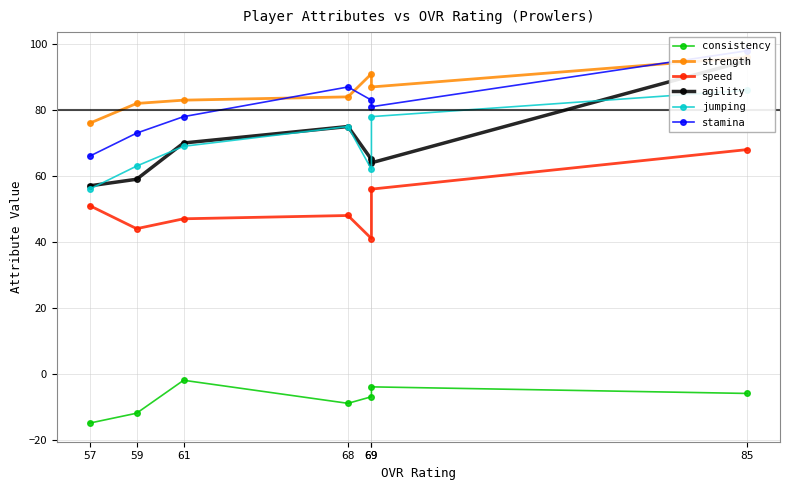

Which series changed the most between 61 and 57?

consistency